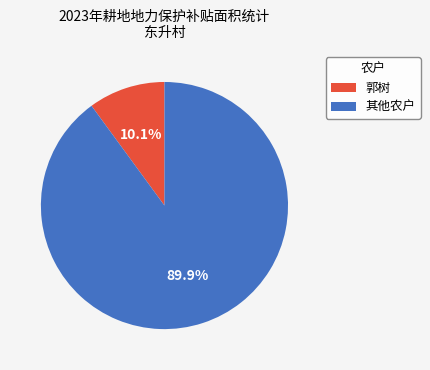

Is there any slice that represents more than half of the pie?

Yes